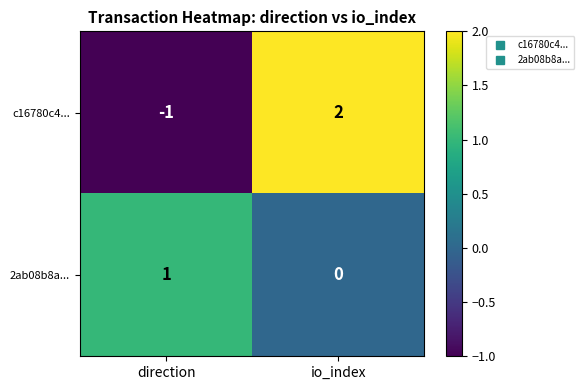

Which series has the largest range (max minus min)?

c16780c4...